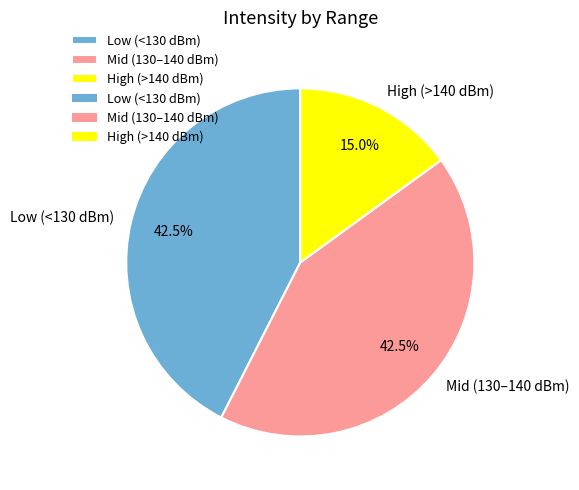

Is Mid (130–140 dBm) the majority of the pie?

No